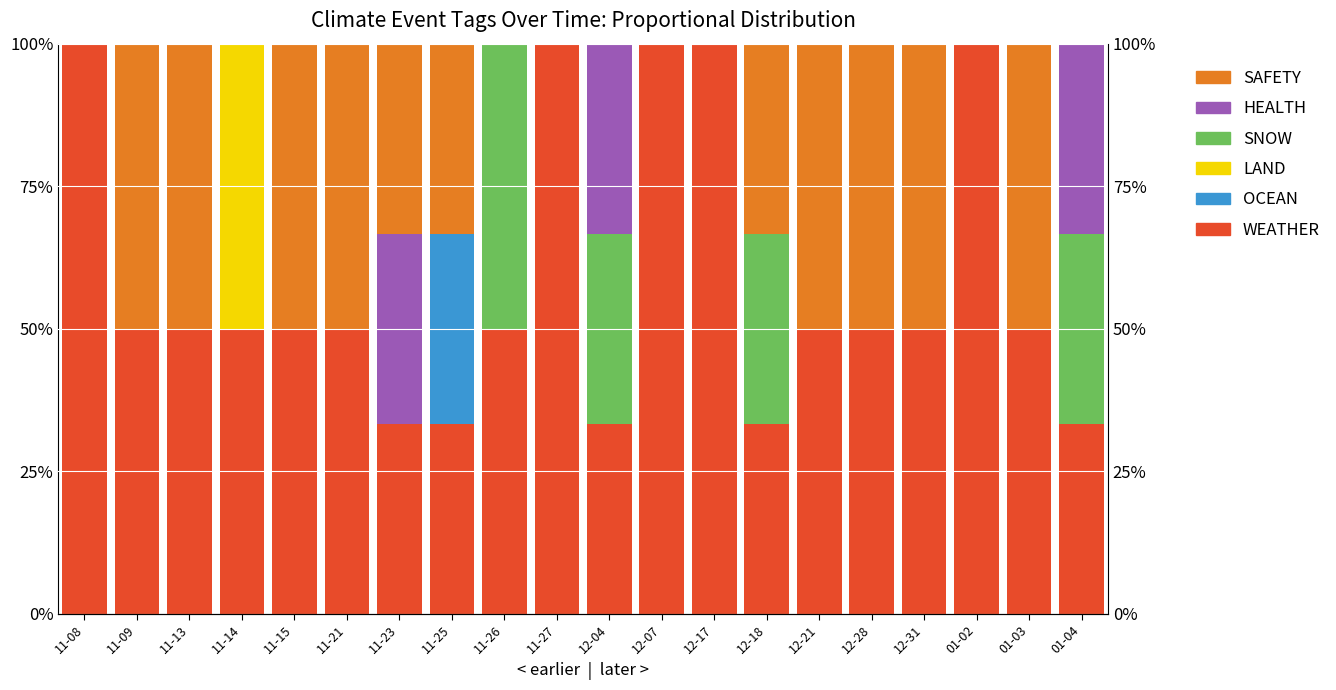

Rank the categories by OCEAN value from lowest to highest.

11-08, 11-09, 11-13, 11-14, 11-15, 11-21, 11-23, 11-26, 11-27, 12-04, 12-07, 12-17, 12-18, 12-21, 12-28, 12-31, 01-02, 01-03, 01-04, 11-25